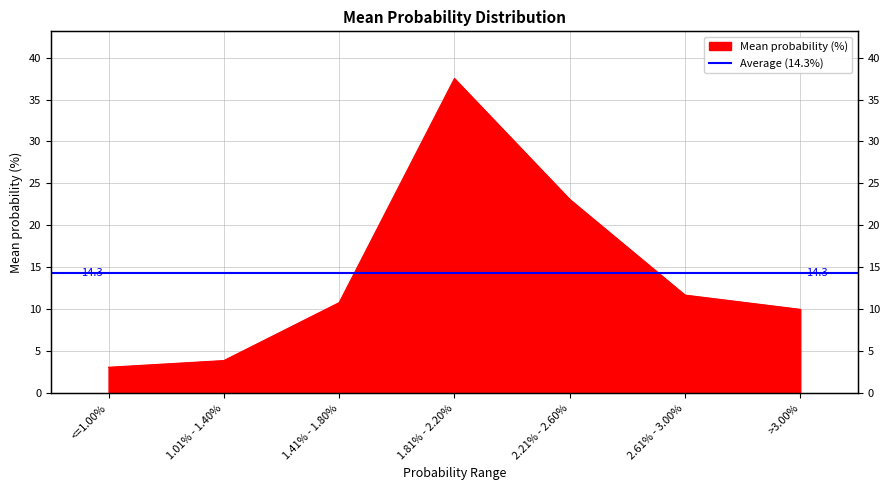

How many lines are shown in the chart?

1